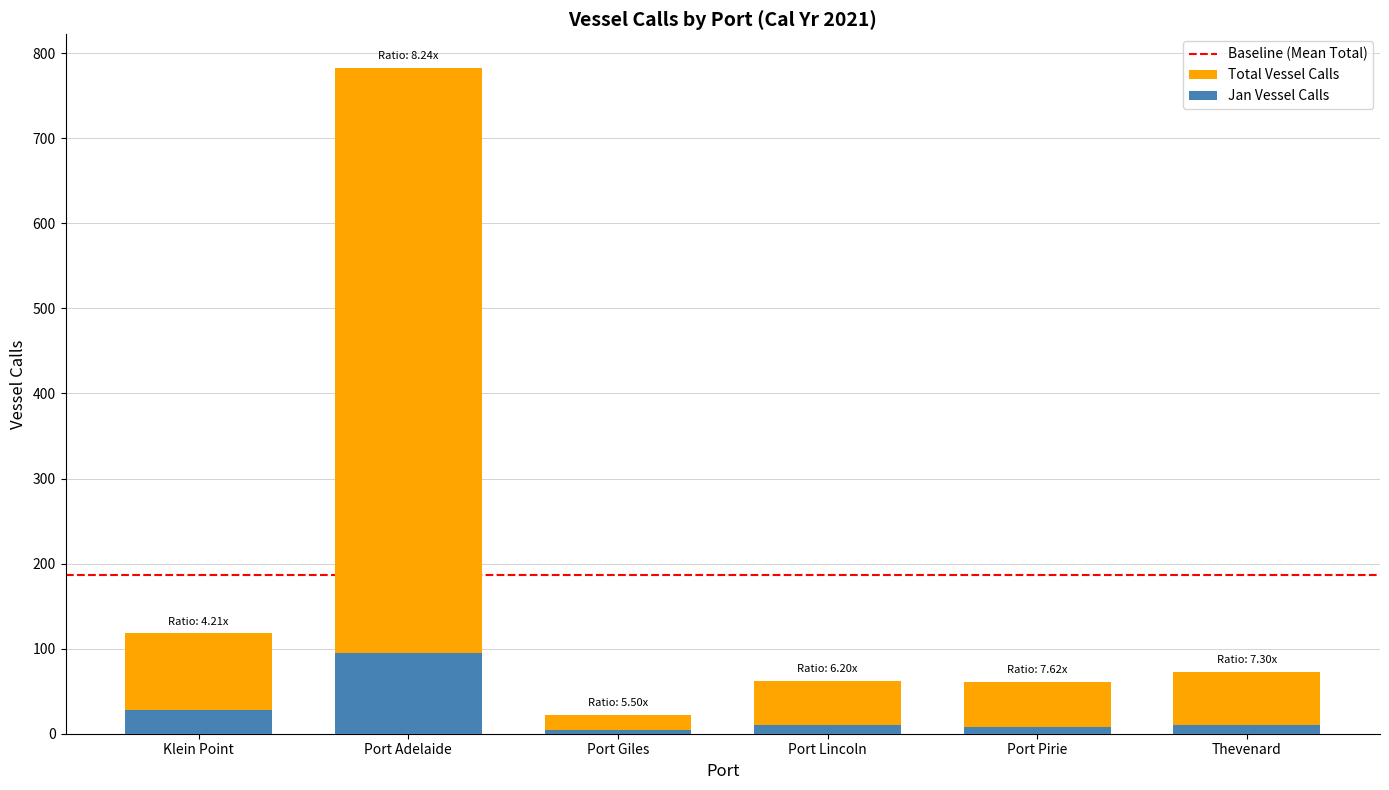

What is the sum of the Total values at Port Lincoln and Thevenard?

135